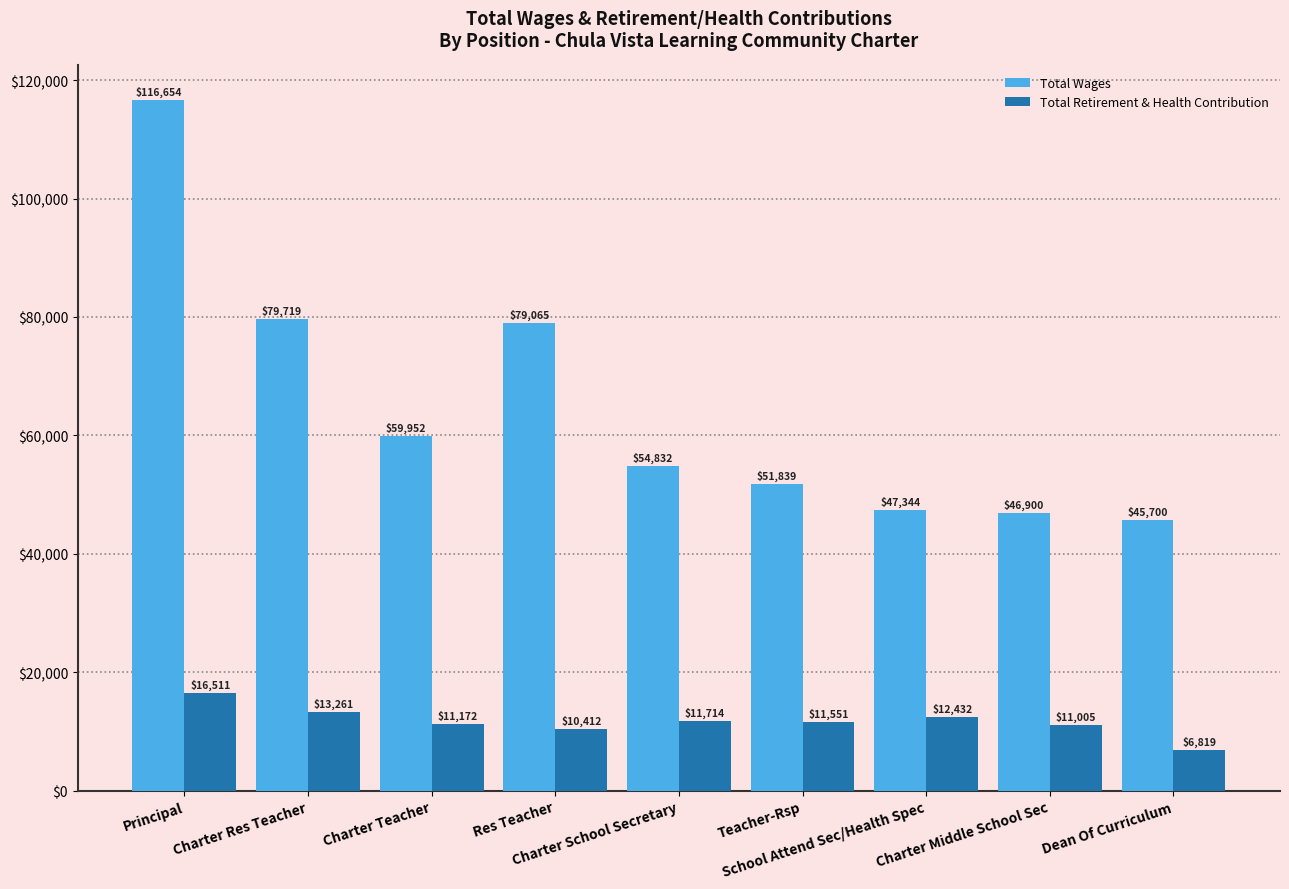

Which series has the largest range (max minus min)?

Total Wages